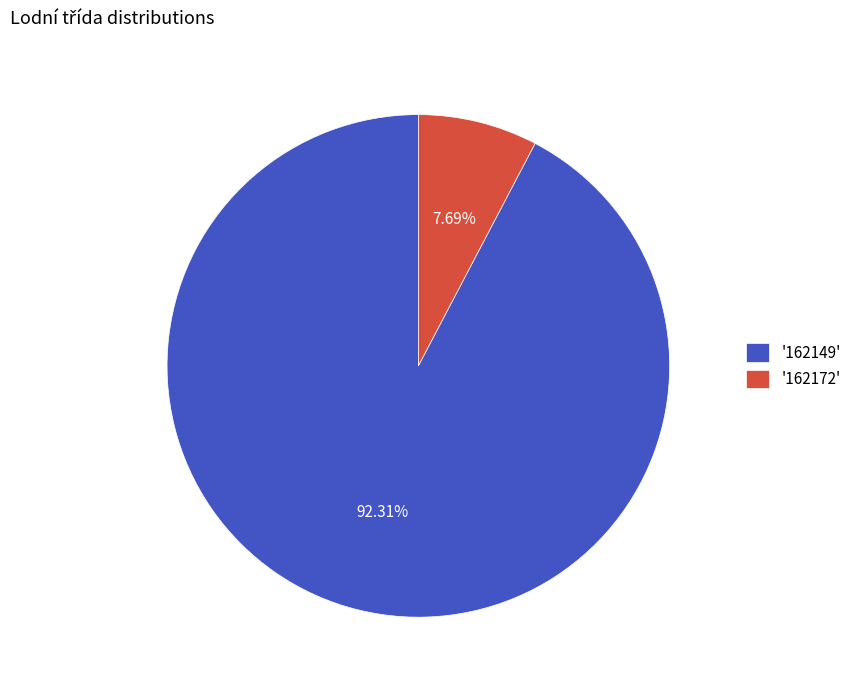

Which slice represents more than half of the pie?

'162149'